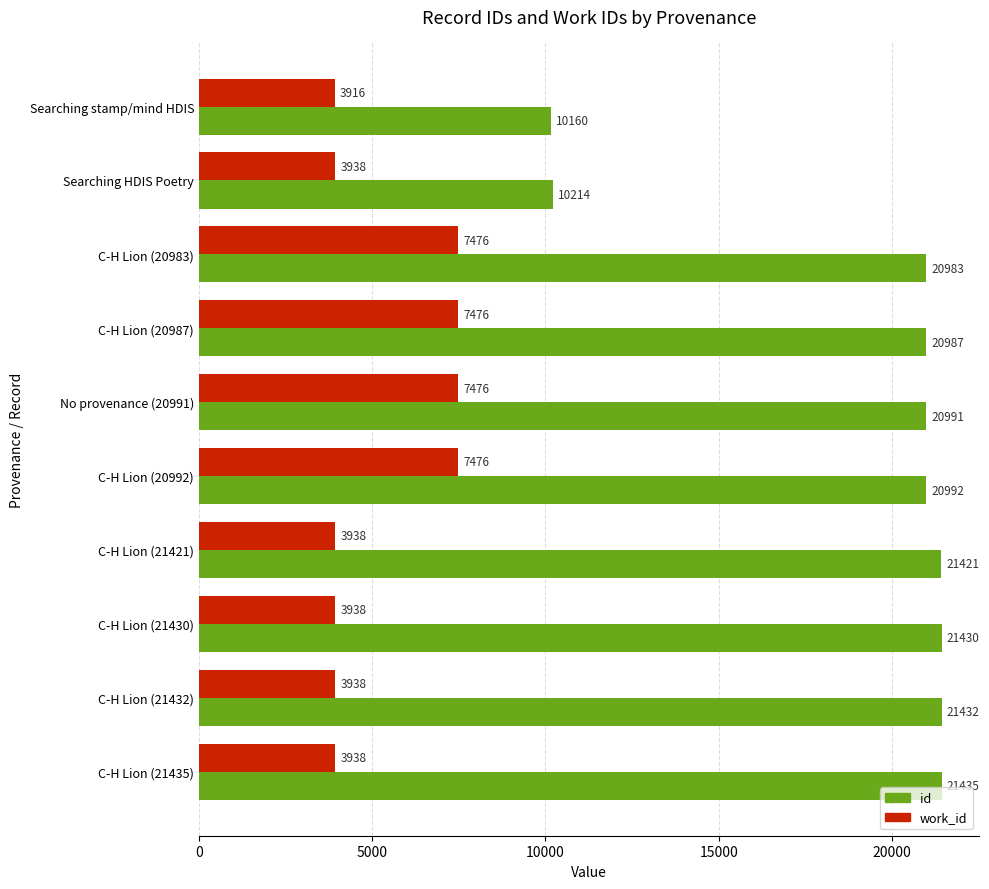

At which category is the sum across all series the highest?

C-H Lion (20992)